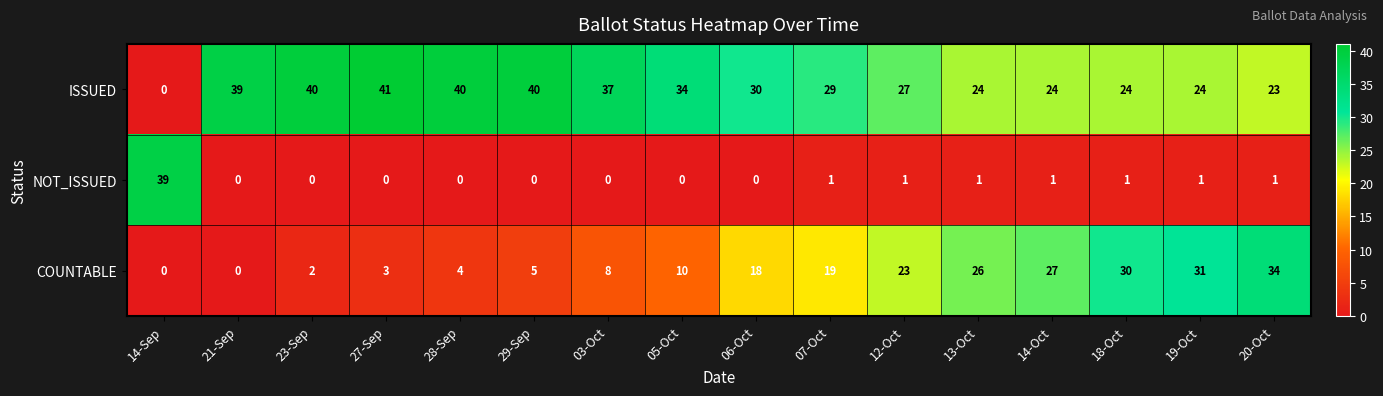

What is the sum of the ISSUED values at 27-Sep and 07-Oct?

70